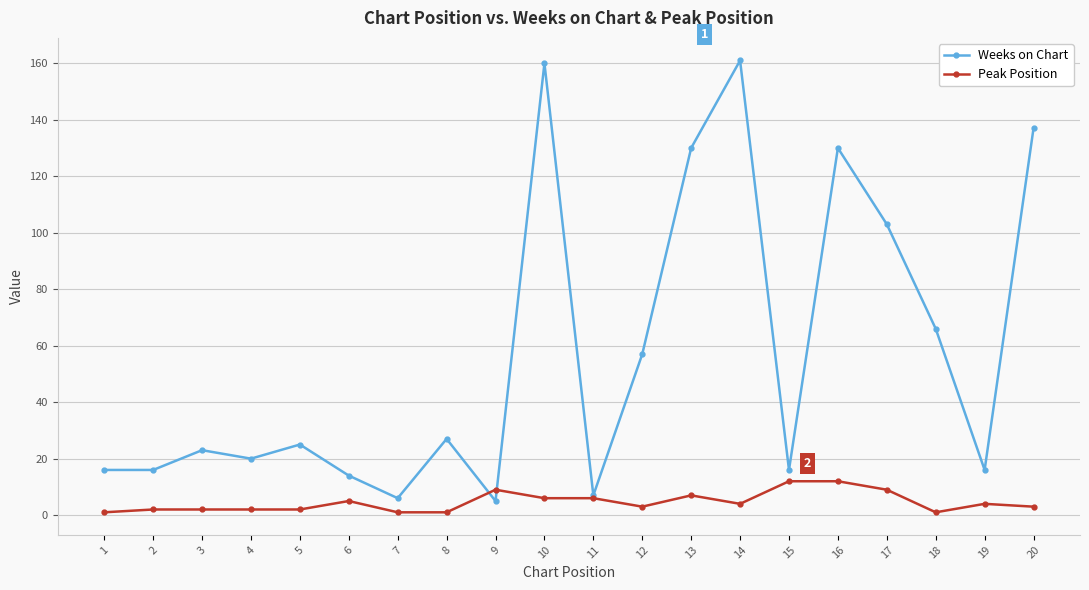

Reading left to right, extract all data points from this chart.

Weeks on Chart: 1=16	2=16	3=23	4=20	5=25	6=14	7=6	8=27	9=5	10=160	11=7	12=57	13=130	14=161	15=16	16=130	17=103	18=66	19=16	20=137
Peak Position: 1=1	2=2	3=2	4=2	5=2	6=5	7=1	8=1	9=9	10=6	11=6	12=3	13=7	14=4	15=12	16=12	17=9	18=1	19=4	20=3